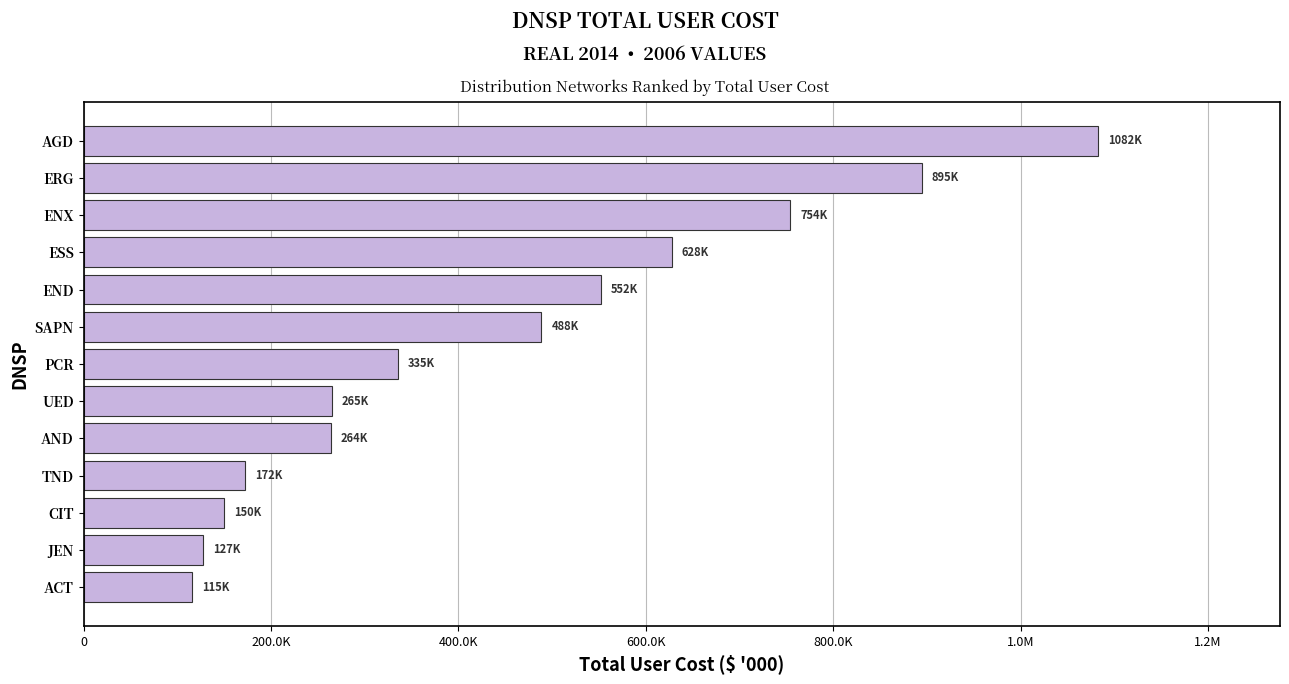

True or false: the data shows 263506.5 at AND.

True